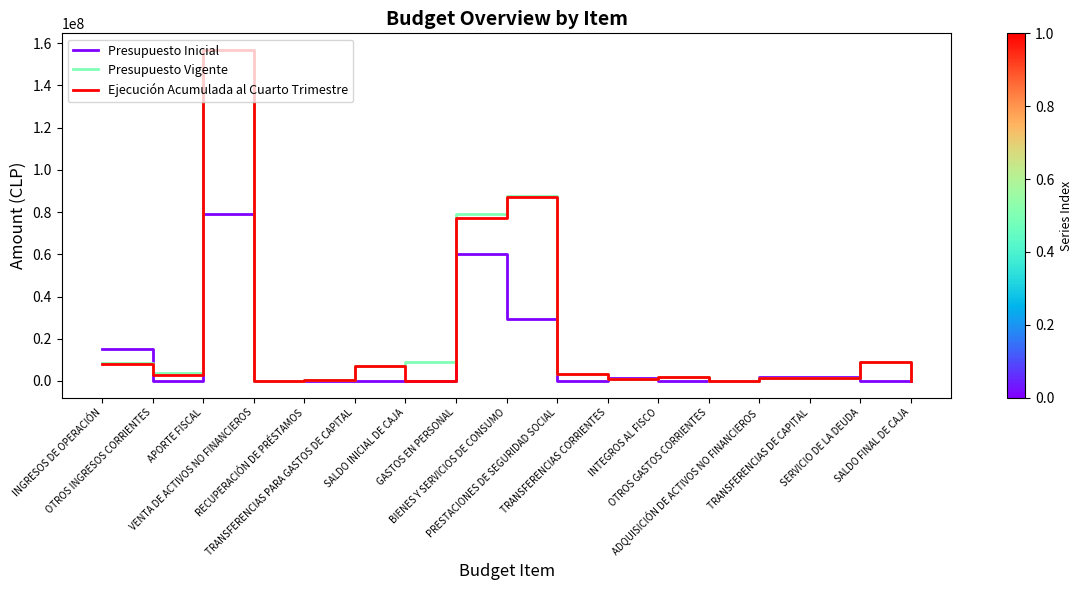

How many interior local peaks does the Presupuesto Vigente series have?

5